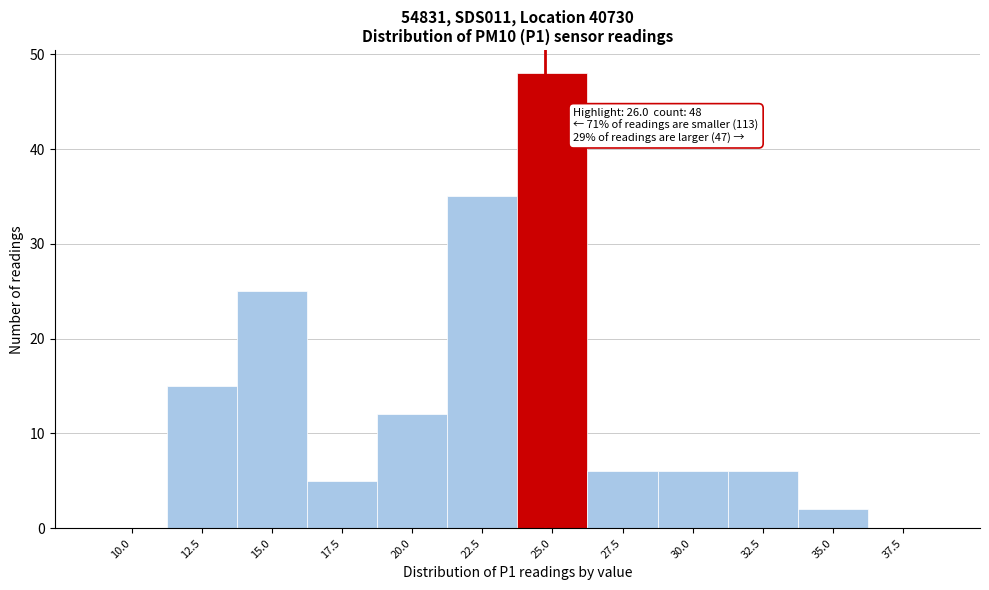

Reading left to right, extract all data points from this chart.

10.0=0	12.5=15	15.0=25	17.5=5	20.0=12	22.5=35	25.0=48	27.5=6	30.0=6	32.5=6	35.0=2	37.5=0